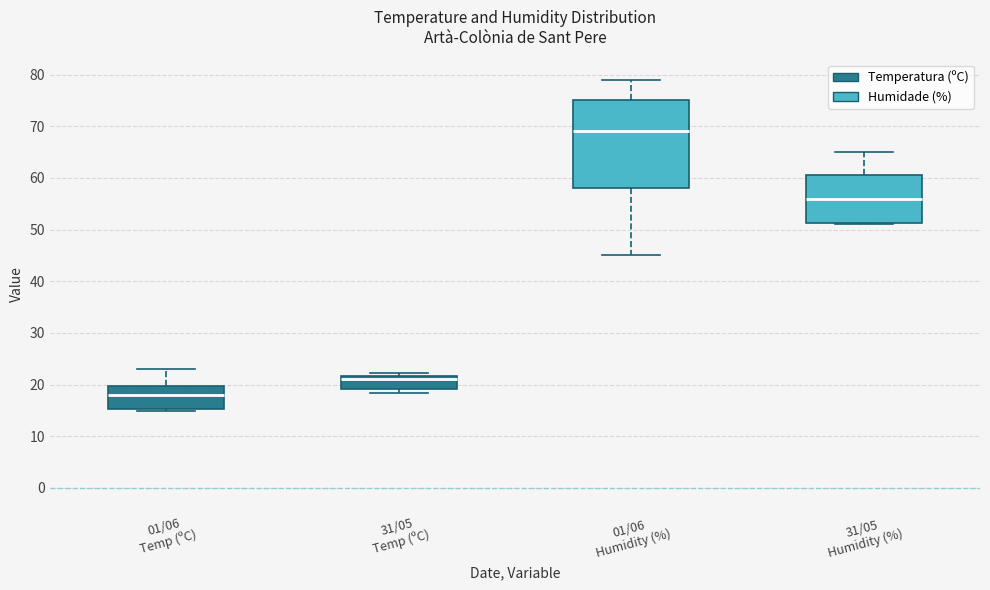

Reading left to right, transcribe this box plot: for each box, give where its median line is, the range the box spans, and where its two whiskers end, as read against the y-axis. The values are not printed on the chart, so give them approximately, as read against the axis.

01/06 Temp (ºC): median 18, box 15 to 20, whiskers 15 (just below the box's lower edge) to 23
31/05 Temp (ºC): median 21, box 19 to 22, whiskers 18 to 22 (just above the box's upper edge)
01/06 Humidity (%): median 69, box 58 to 75, whiskers 45 to 79
31/05 Humidity (%): median 56, box 51 to 61, whiskers 51 to 65